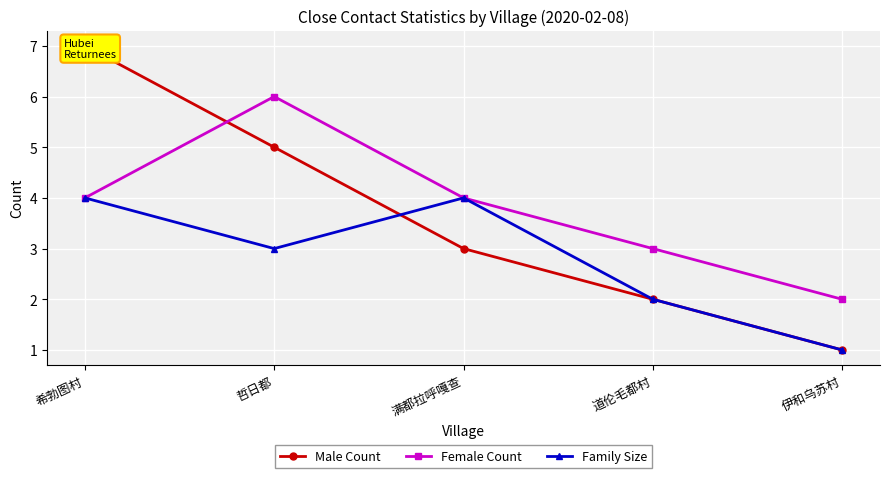

What is the difference between the Family Size values at 道伦毛都村 and 希勃图村?

2